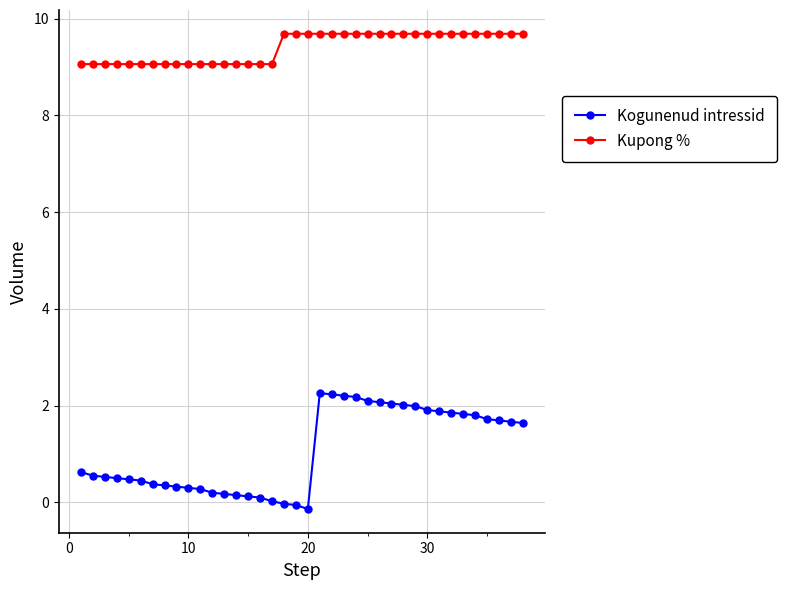

What is the difference between the maximum and minimum values in the Kupong % series?

0.6